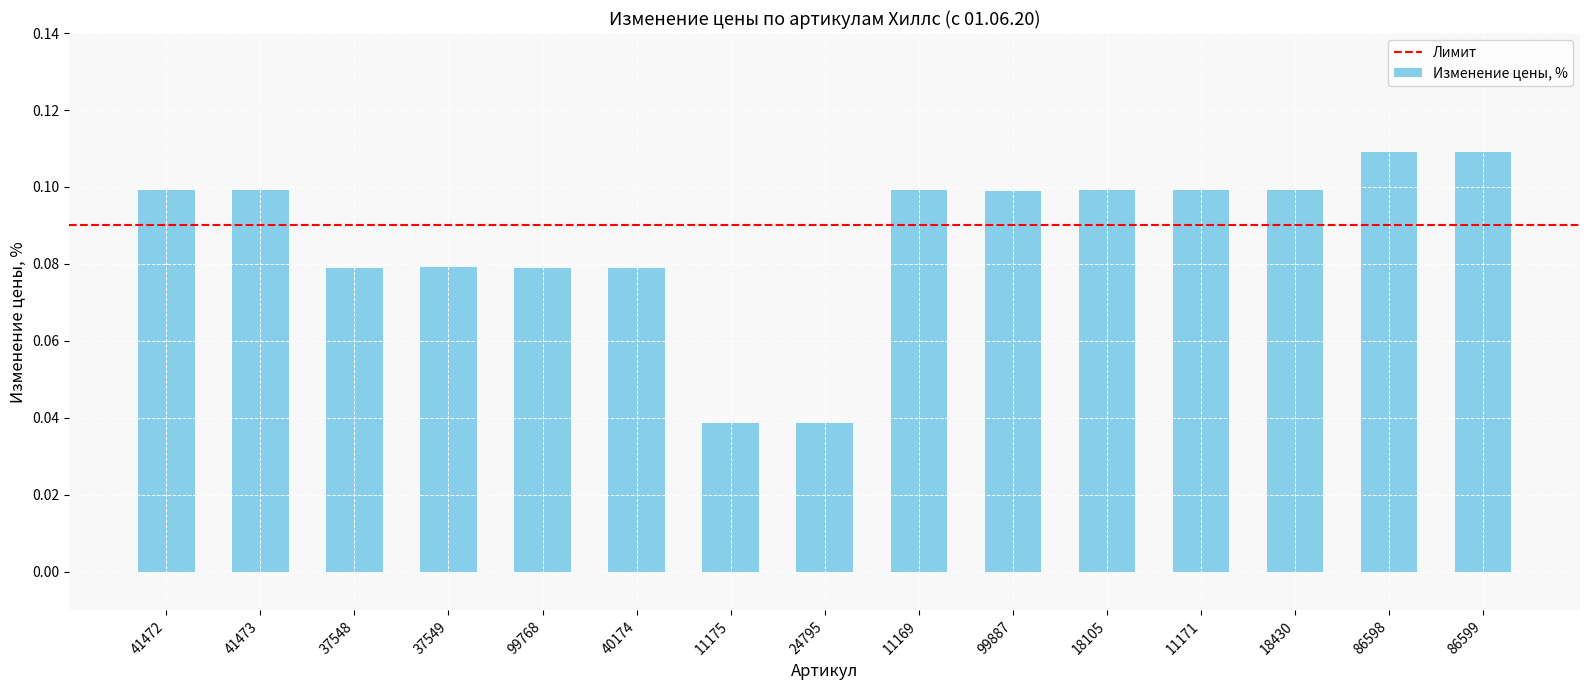

Which has a higher value, 41473 or 99768?

41473